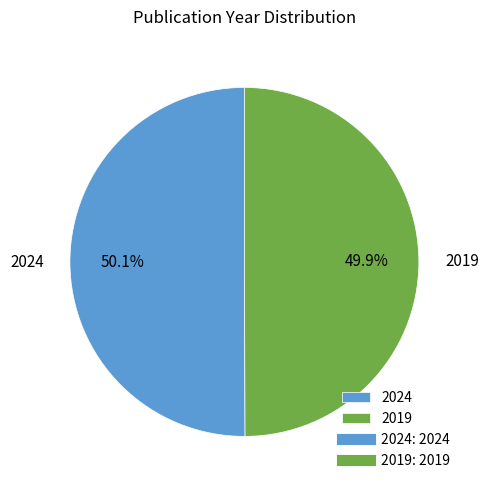

What is the ratio of the value at 2024 to the value at 2019?

1.0